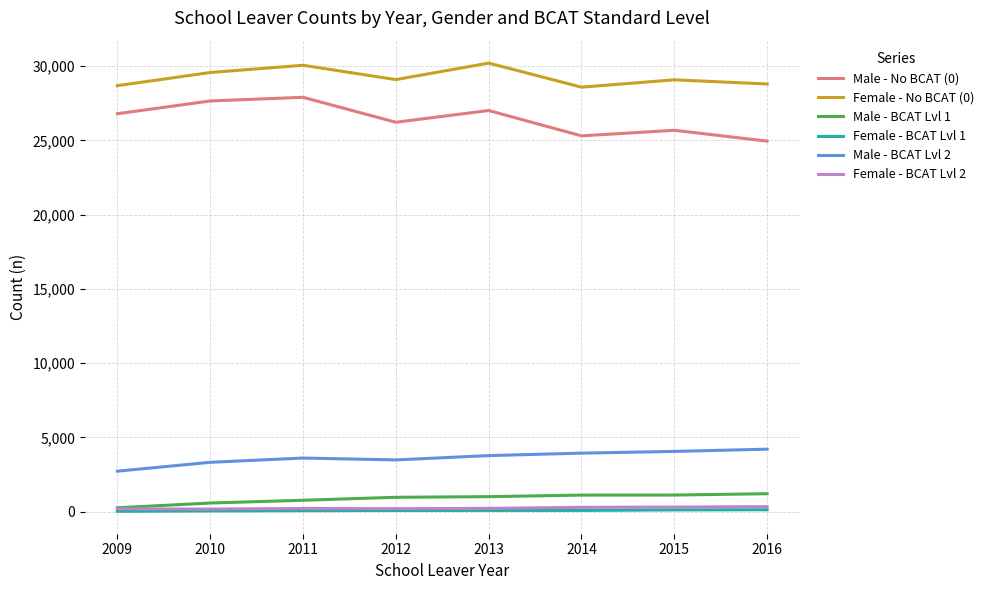

Is the value of Female - BCAT Lvl 1 at 2010 greater than the value of Male - No BCAT (0) at 2016?

No